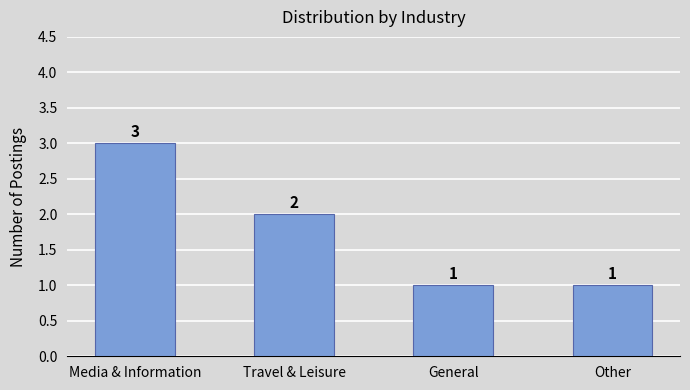

Reading left to right, extract all data points from this chart.

3	2	1	1